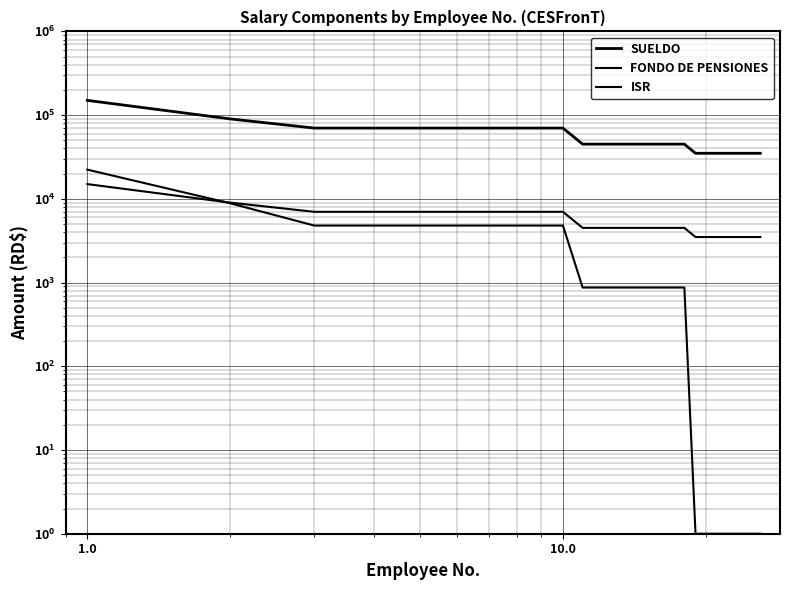

Reading left to right, extract all data points from this chart.

SUELDO: 150000.0	90000.0	70000.0	70000.0	70000.0	70000.0	70000.0	70000.0	70000.0	70000.0	45000.0	45000.0	45000.0	45000.0	45000.0	45000.0	45000.0	45000.0	35000.0	35000.0	35000.0	35000.0	35000.0	35000.0	35000.0	35000.0
FONDO DE PENSIONES: 15000.0	9000.0	7000.0	7000.0	7000.0	7000.0	7000.0	7000.0	7000.0	7000.0	4500.0	4500.0	4500.0	4500.0	4500.0	4500.0	4500.0	4500.0	3500.0	3500.0	3500.0	3500.0	3500.0	3500.0	3500.0	3500.0
ISR: 22332.9	8832.9	4795.9	4795.9	4795.9	4795.9	4795.9	4795.9	4795.9	4795.9	872.2	872.2	872.2	872.2	872.2	872.2	872.2	872.2	1.0	1.0	1.0	1.0	1.0	1.0	1.0	1.0